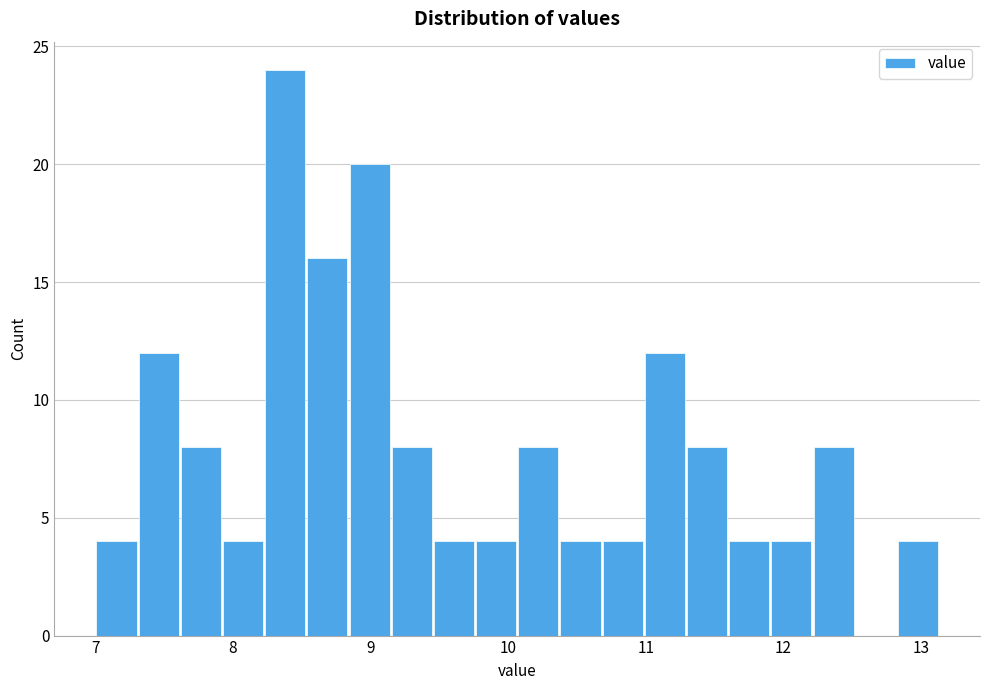

Around what value on the x-axis is the tallest bar? Give the approximate position of its centre, as read against the axis.

8.4